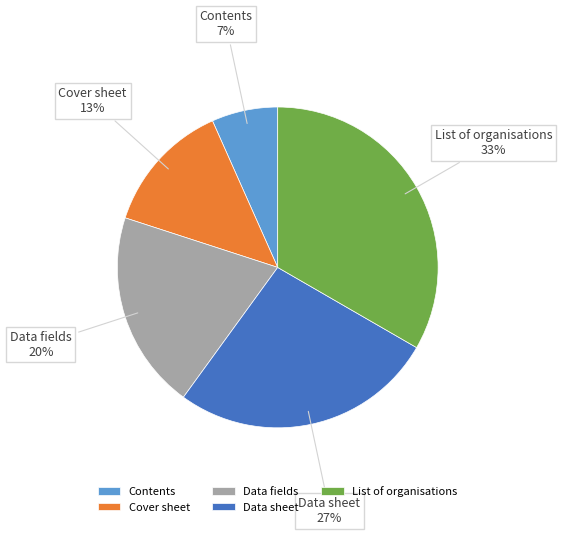

How many segments does this pie chart have?

5